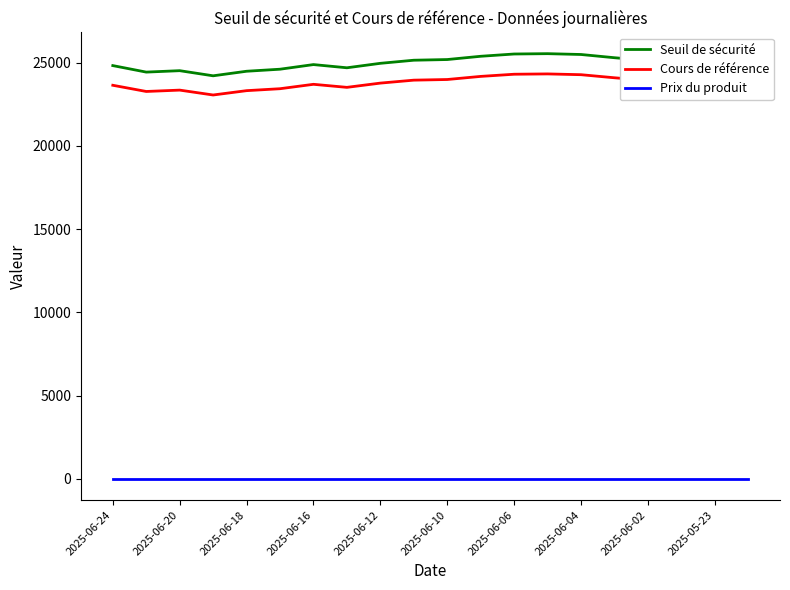

What is the difference between the maximum and minimum values in the Cours de référence series?

1266.2